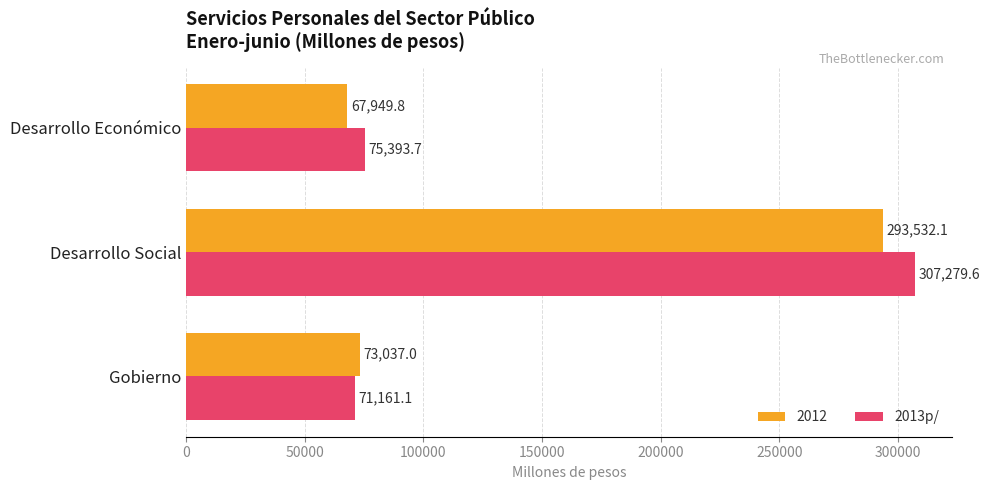

What is the difference between the maximum and minimum values in the 2013p/ series?

236118.5